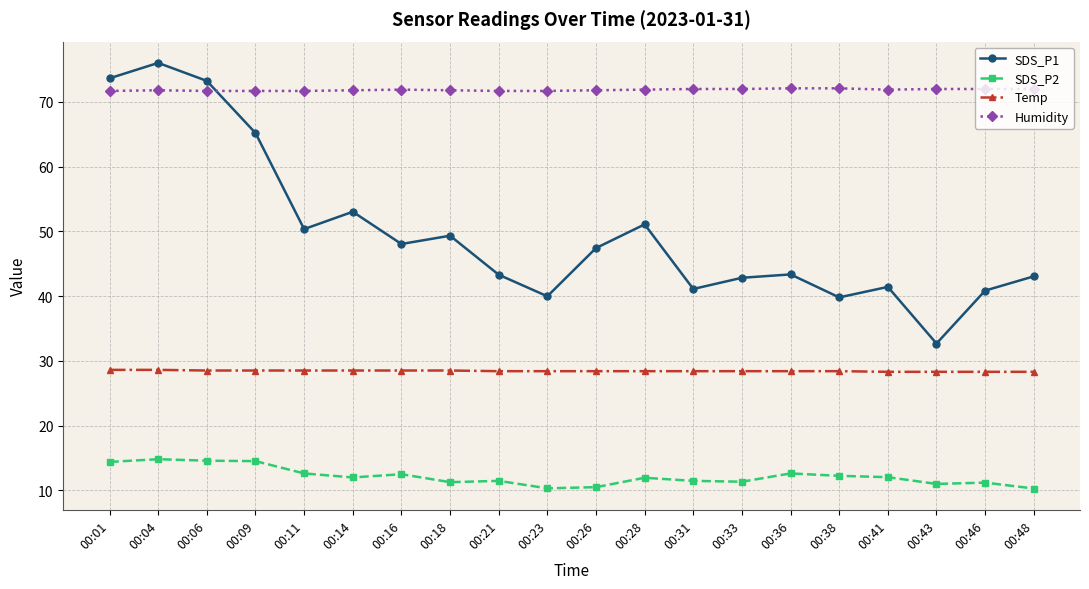

What is the total value across all series at 00:41?

153.6